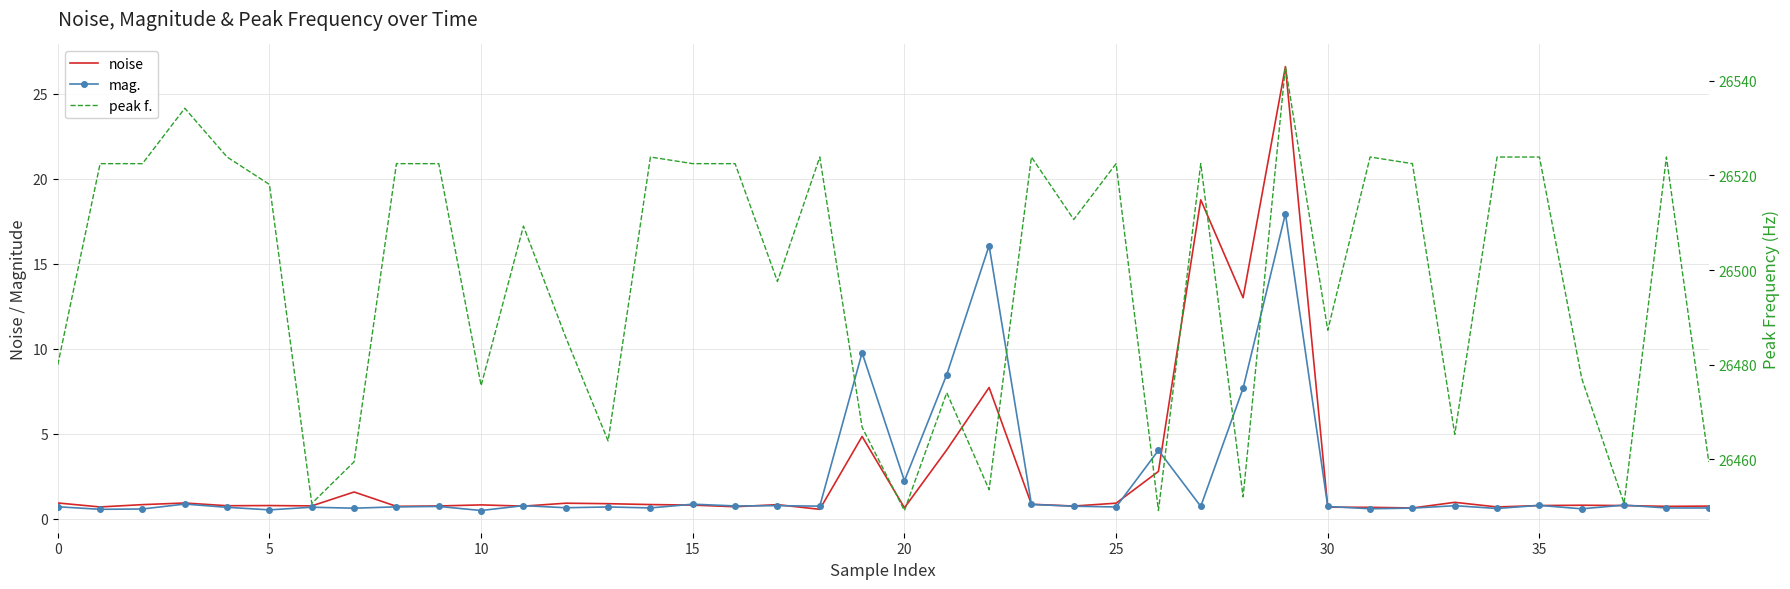

What is the average value of the peak f. series?

26497.7